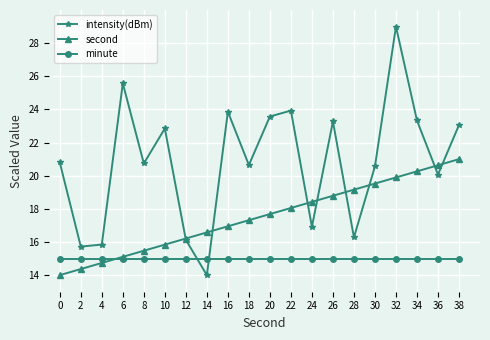

Does the chart have visible grid lines?

Yes